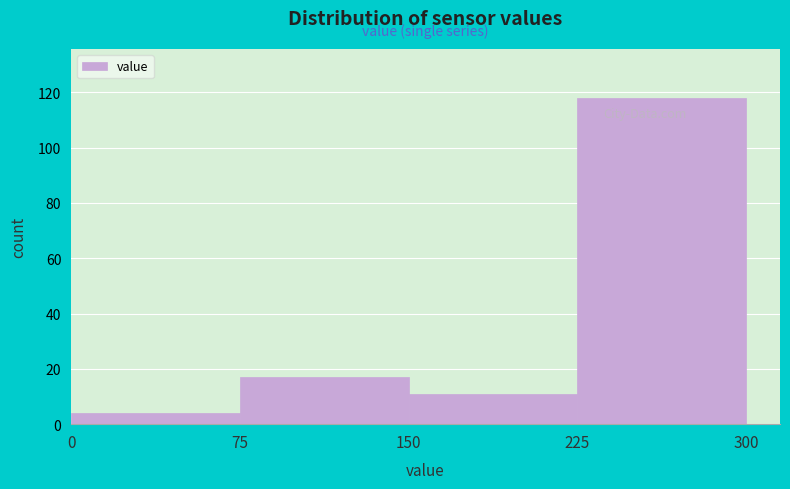

Reading left to right, transcribe this chart: for each bar, give the range it covers on the x-axis and its height. The values are not printed on the chart, so give them approximately, as read against the axis.

0 to 75: 4
75 to 150: 18
150 to 225: 12
225 to 300: 118